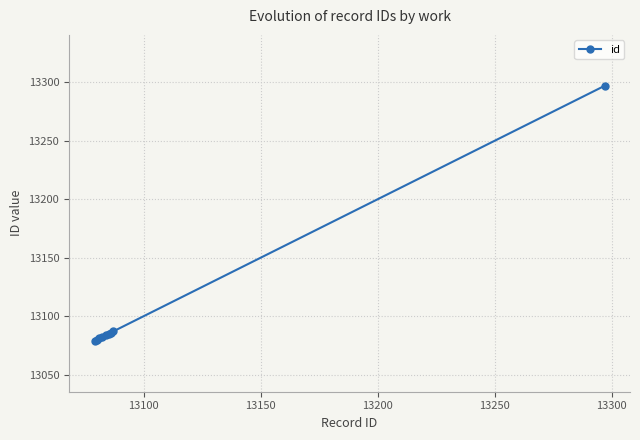

What is the minimum value shown in the chart?

13079